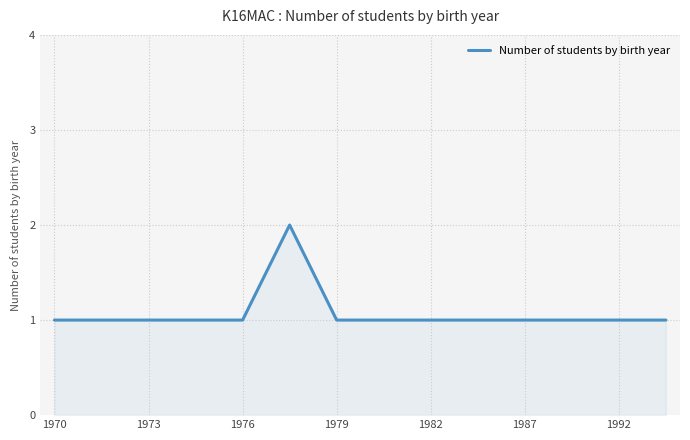

Reading left to right, what are all the values shown in this chart?

1	1	1	1	1	2	1	1	1	1	1	1	1	1